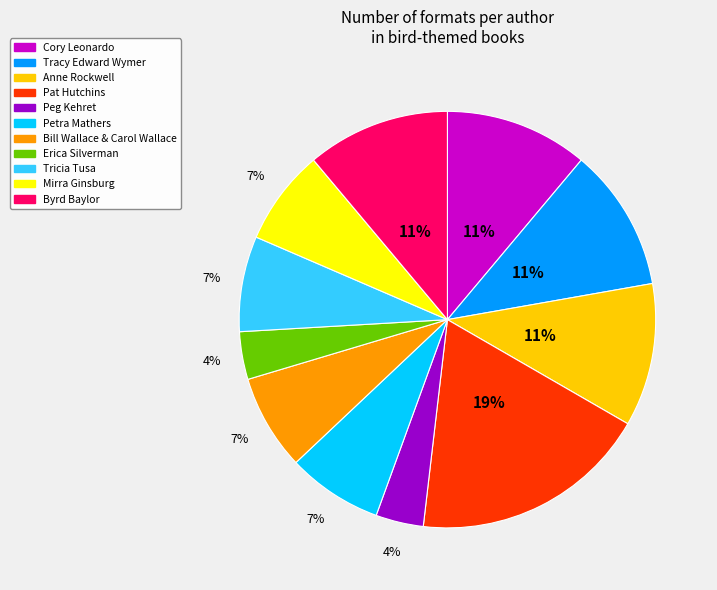

Between Byrd Baylor and Petra Mathers, which is larger?

Byrd Baylor